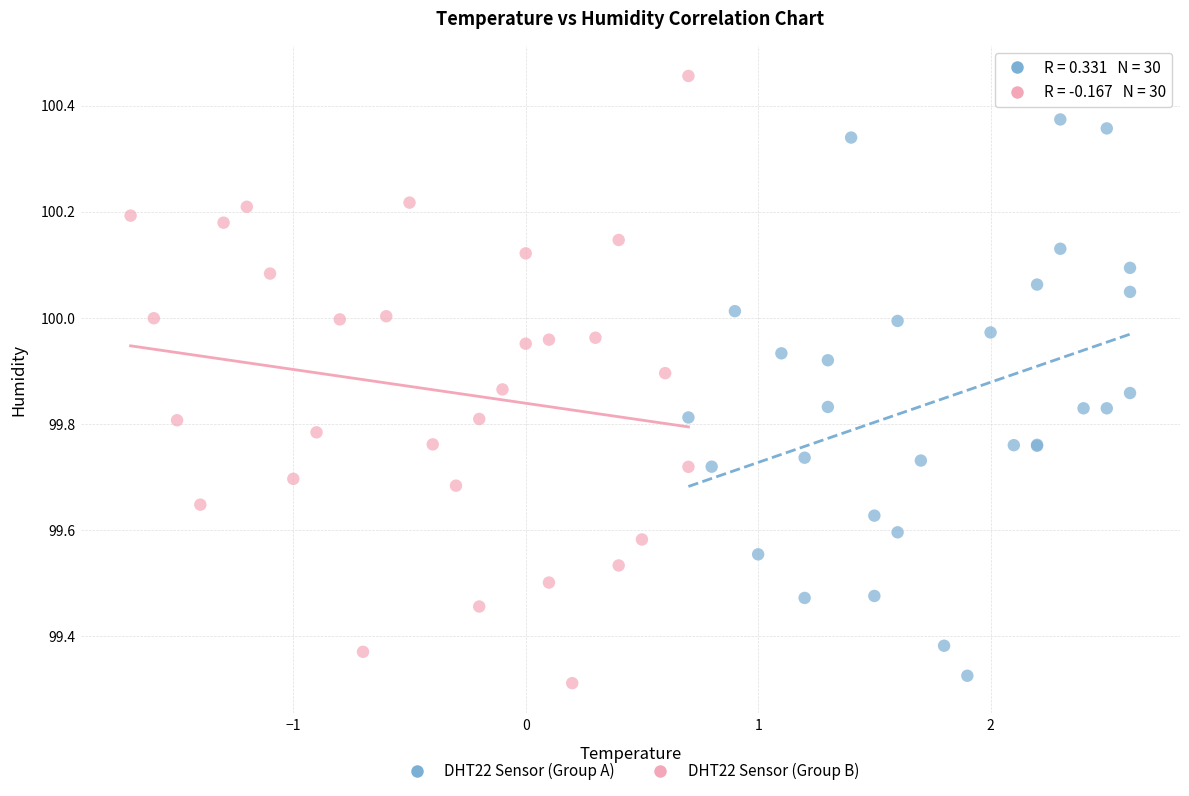

Which series reaches the maximum Y coordinate?

DHT22 Sensor (Group B)